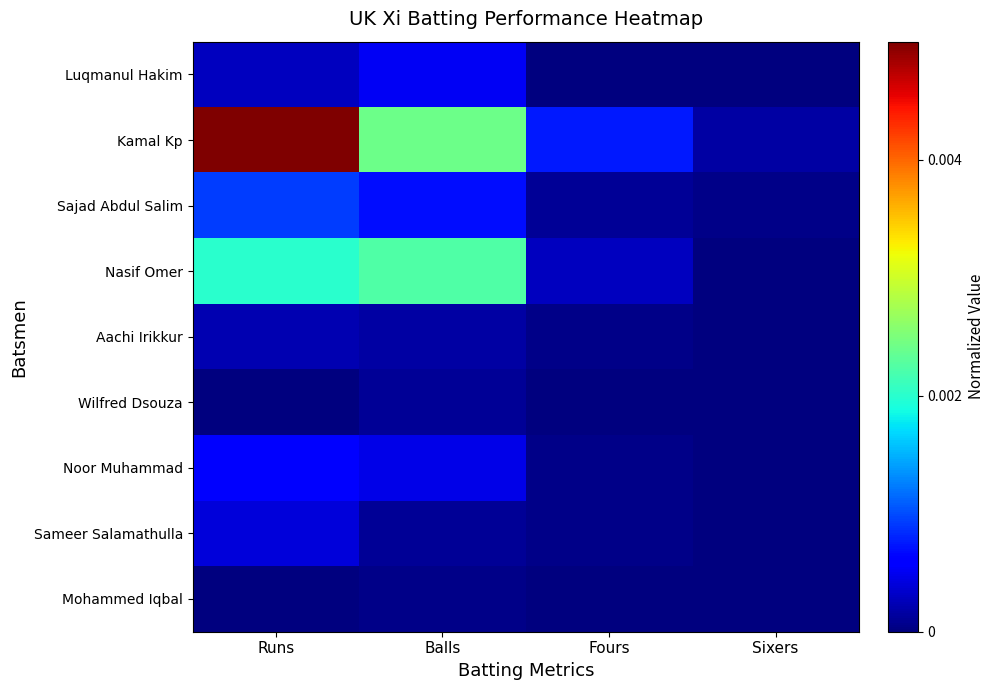

Reading right to left, extract all data points from this chart.

Luqmanul Hakim: Sixers=0.0	Fours=0.0	Balls=0.0	Runs=0.0
Kamal Kp: Sixers=0.0	Fours=0.0	Balls=0.0	Runs=0.0
Sajad Abdul Salim: Sixers=0.0	Fours=0.0	Balls=0.0	Runs=0.0
Nasif Omer: Sixers=0.0	Fours=0.0	Balls=0.0	Runs=0.0
Aachi Irikkur: Sixers=0.0	Fours=0.0	Balls=0.0	Runs=0.0
Wilfred Dsouza: Sixers=0.0	Fours=0.0	Balls=0.0	Runs=0.0
Noor Muhammad: Sixers=0.0	Fours=0.0	Balls=0.0	Runs=0.0
Sameer Salamathulla: Sixers=0.0	Fours=0.0	Balls=0.0	Runs=0.0
Mohammed Iqbal: Sixers=0.0	Fours=0.0	Balls=0.0	Runs=0.0